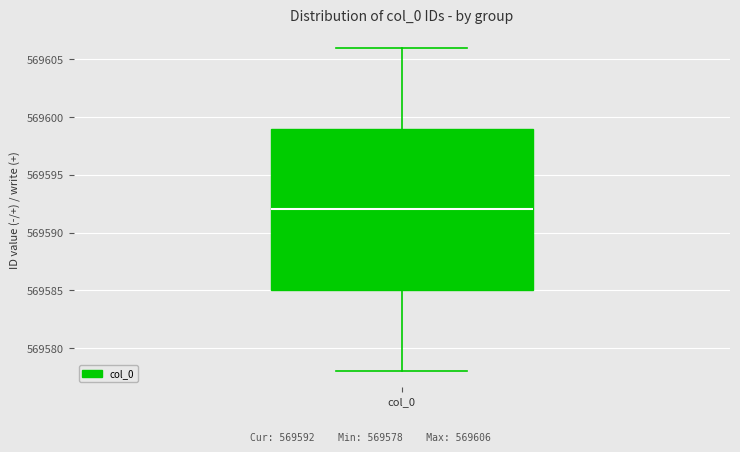

Transcribe this box plot: give where the median line is, the range the box spans, and where the two whiskers end, as read against the y-axis. The values are not printed on the chart, so give them approximately, as read against the axis.

median 569592, box 569585 to 569599, whiskers 569578 to 569606